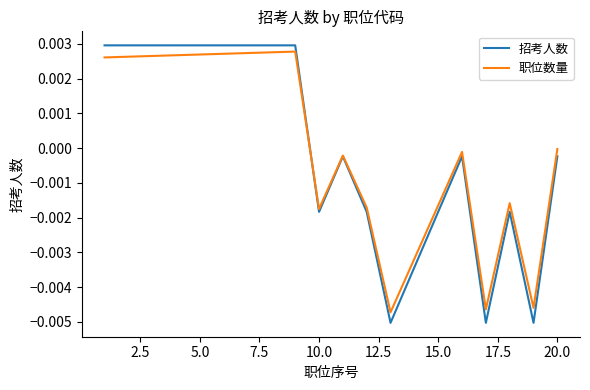

Which series has the widest spread of values?

招考人数